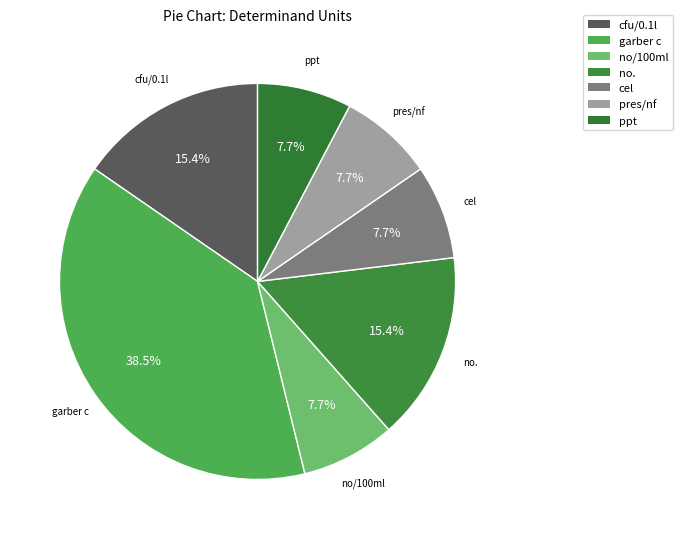

How many slices are in this pie chart?

7